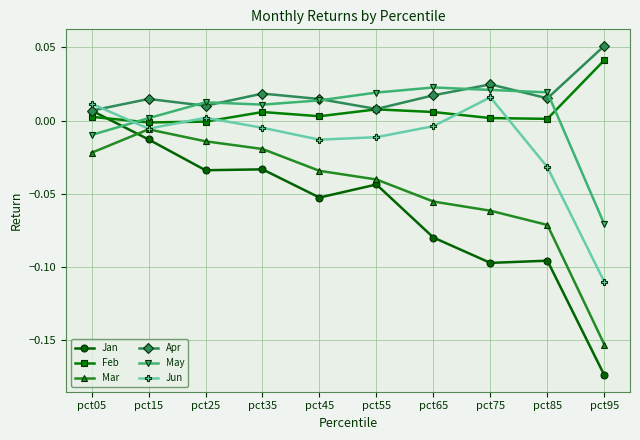

What are all the series names shown in the legend?

Jan, Feb, Mar, Apr, May, Jun